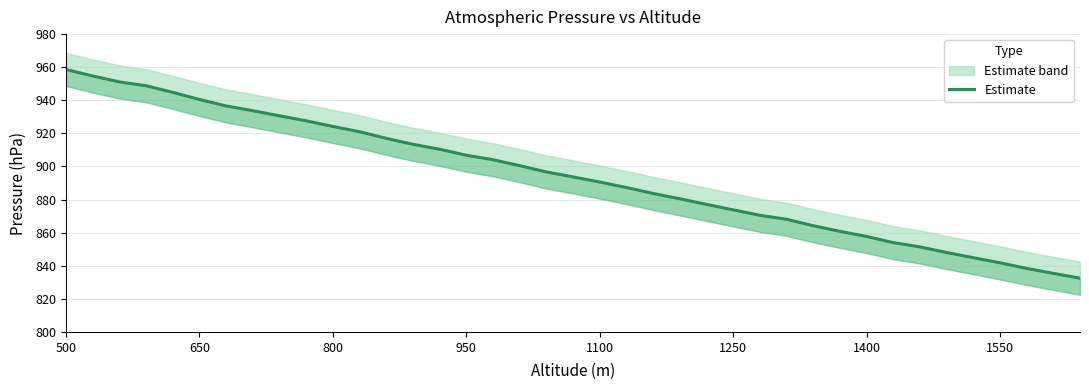

Does the chart have visible grid lines?

Yes